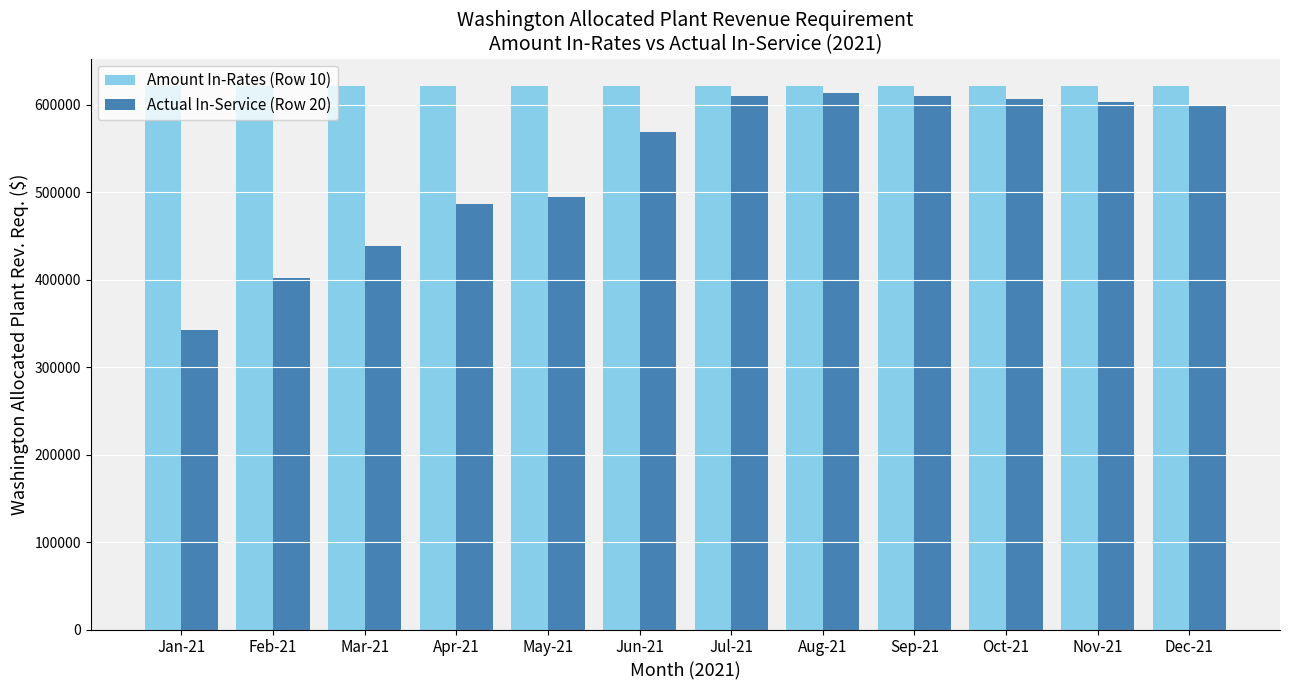

What is the difference between the highest and lowest values at Oct-21?

15350.9